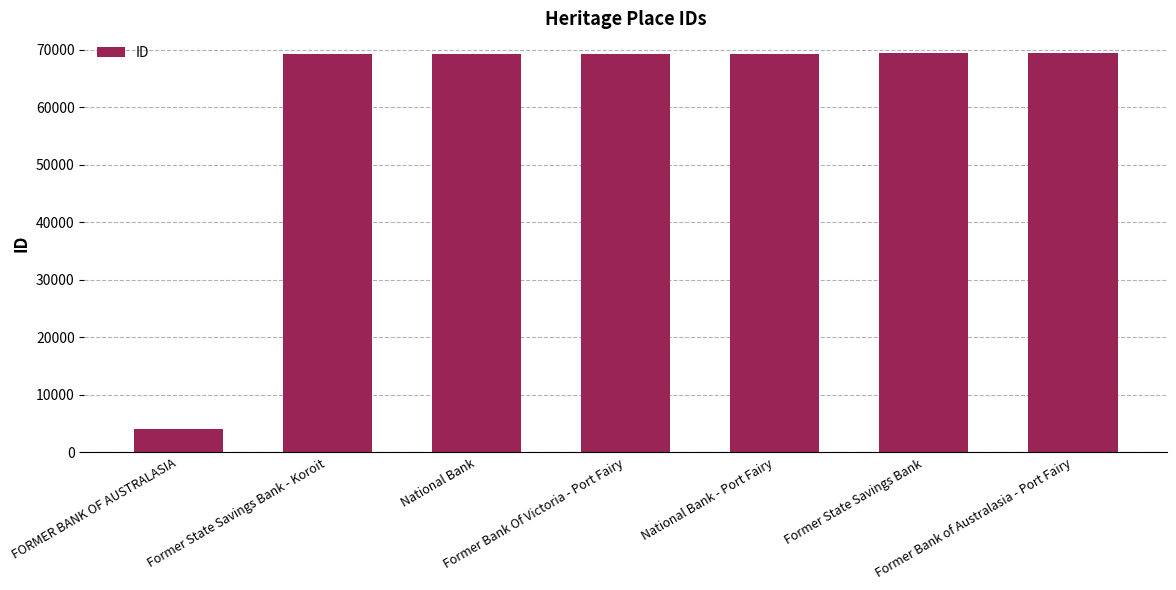

What is the greatest value displayed?

69412